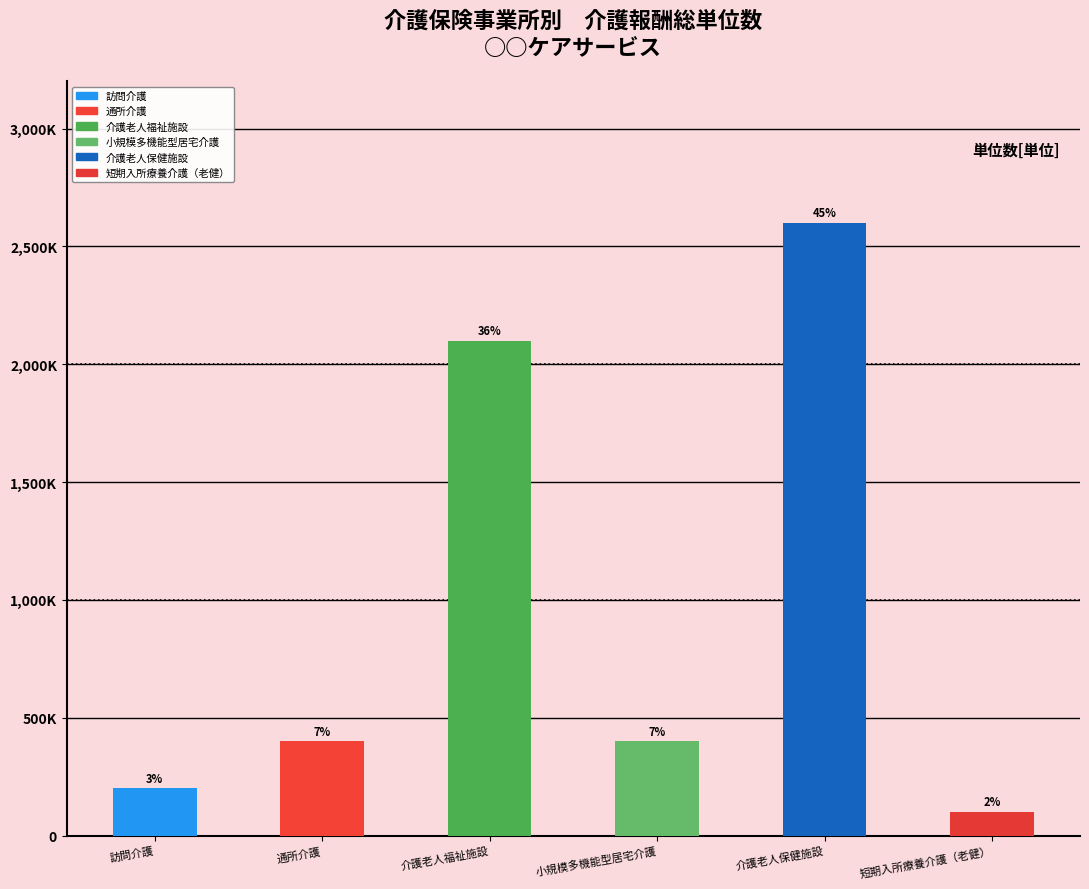

What is the label of the 2nd bar from the right?

介護老人保健施設